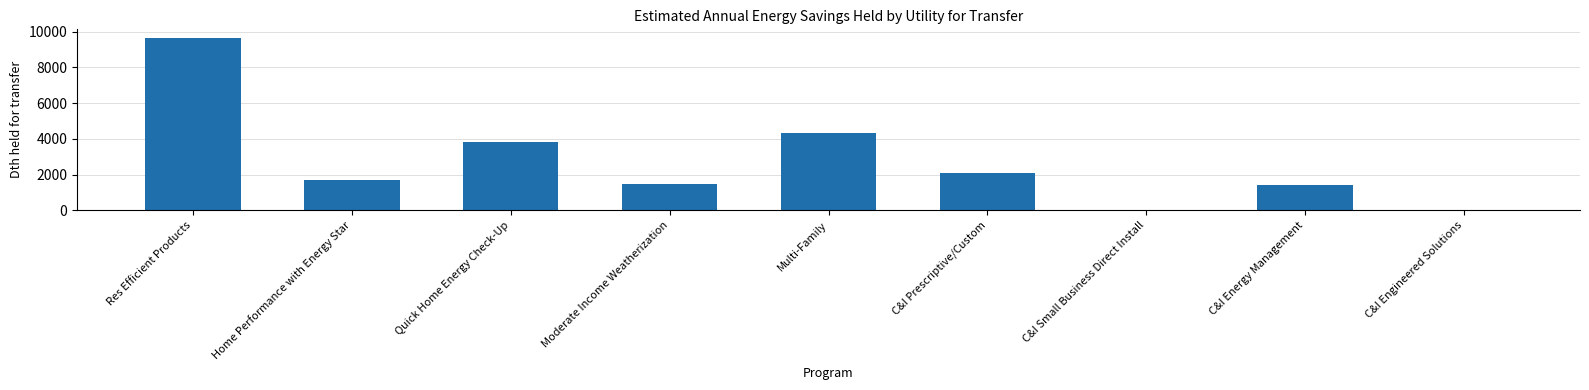

What is the change in value from Home Performance with Energy Star to C&I Energy Management?

-243.0